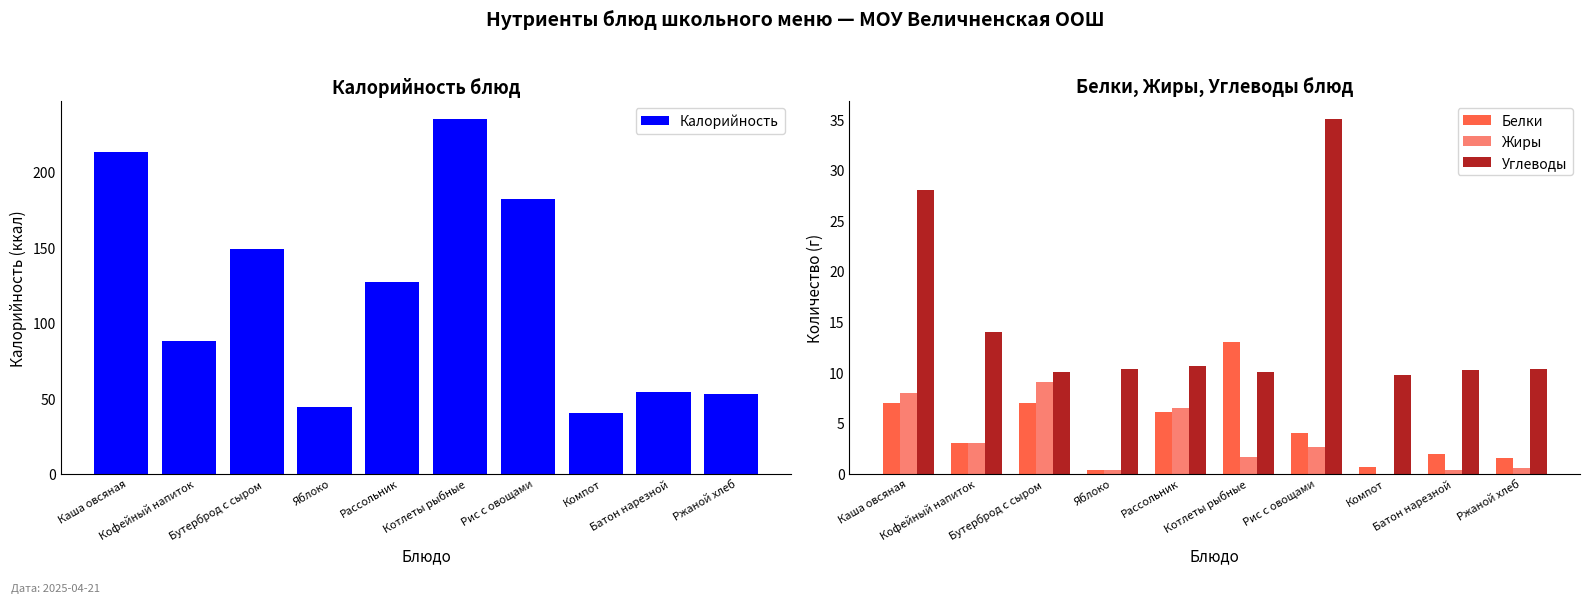

What is the label of the 10th bar from the left?

Ржаной хлеб